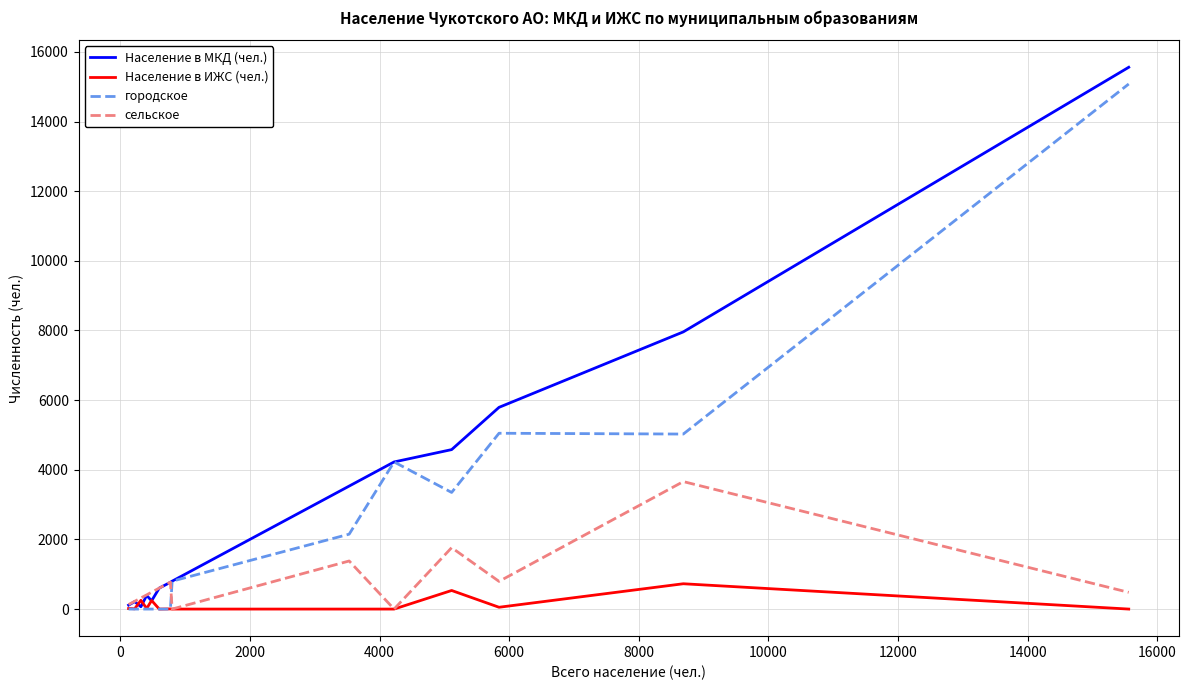

List the series in order of their overall mean, highest first.

Население в МКД (чел.), городское, сельское, Население в ИЖС (чел.)